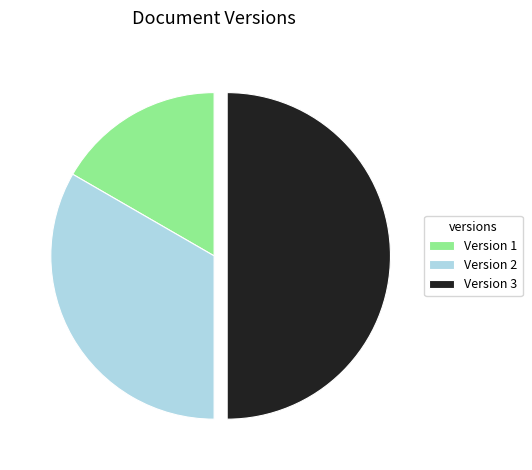

Does Version 2 represent more than half of the total?

No